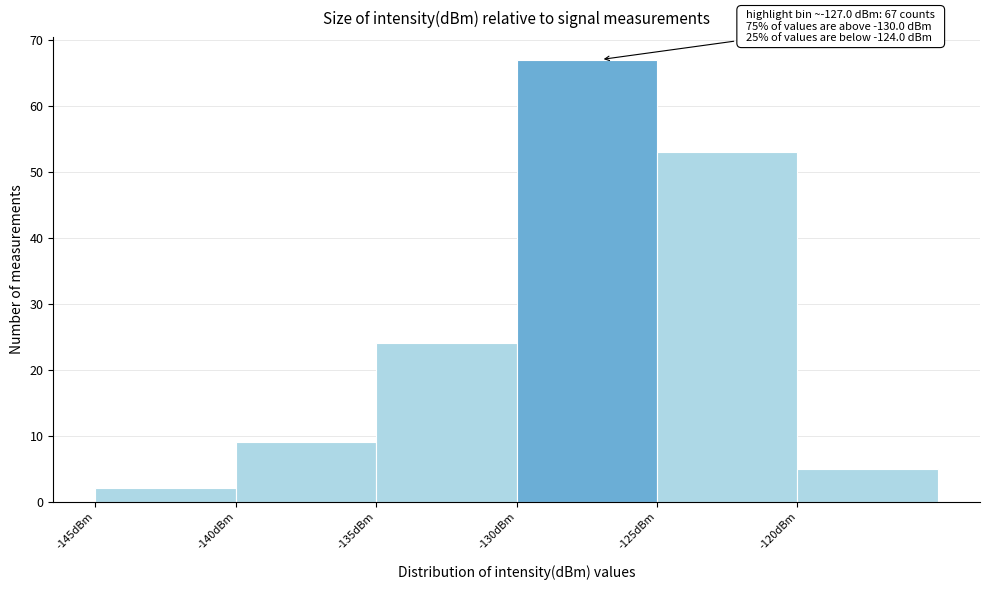

Over which range of the x-axis is the bar tallest?

-130 to -125